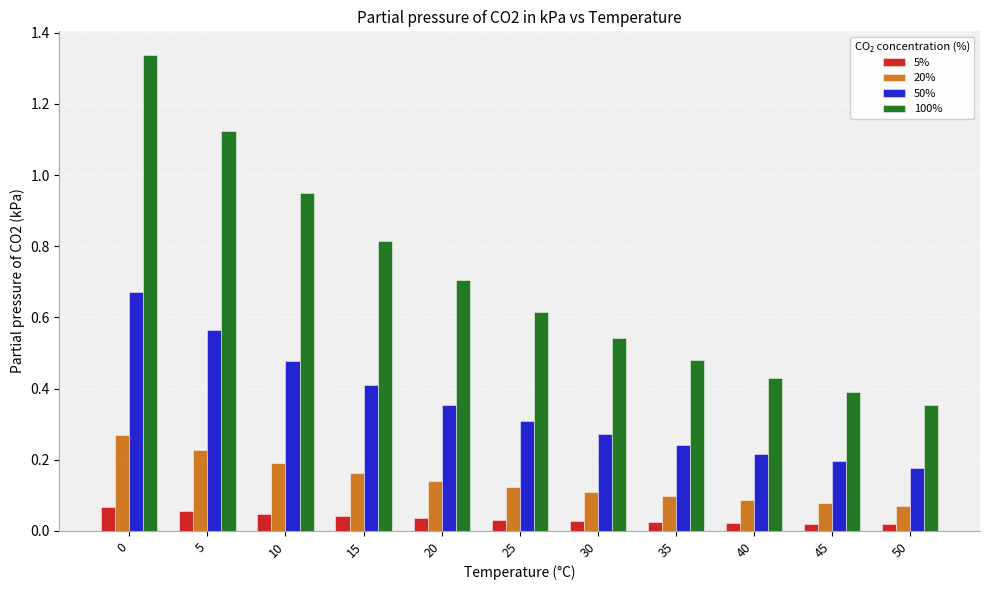

How many 5% values are between 0 and 1?

11